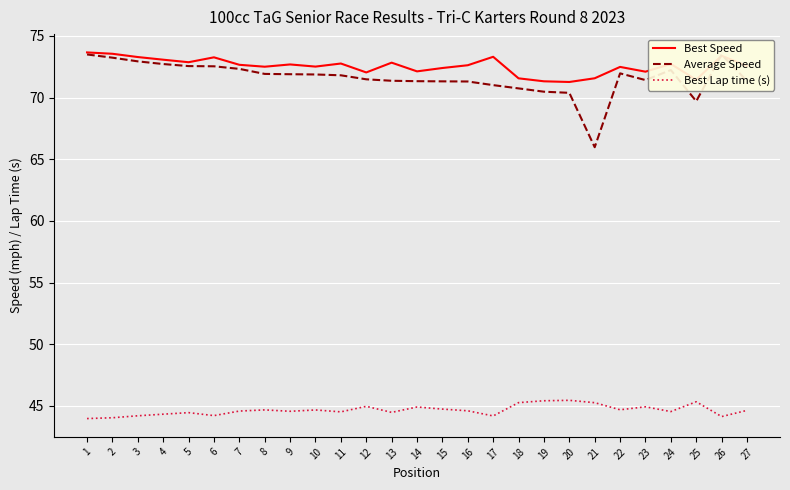

True or false: Average Speed has a value of 106.6 at 13.

False